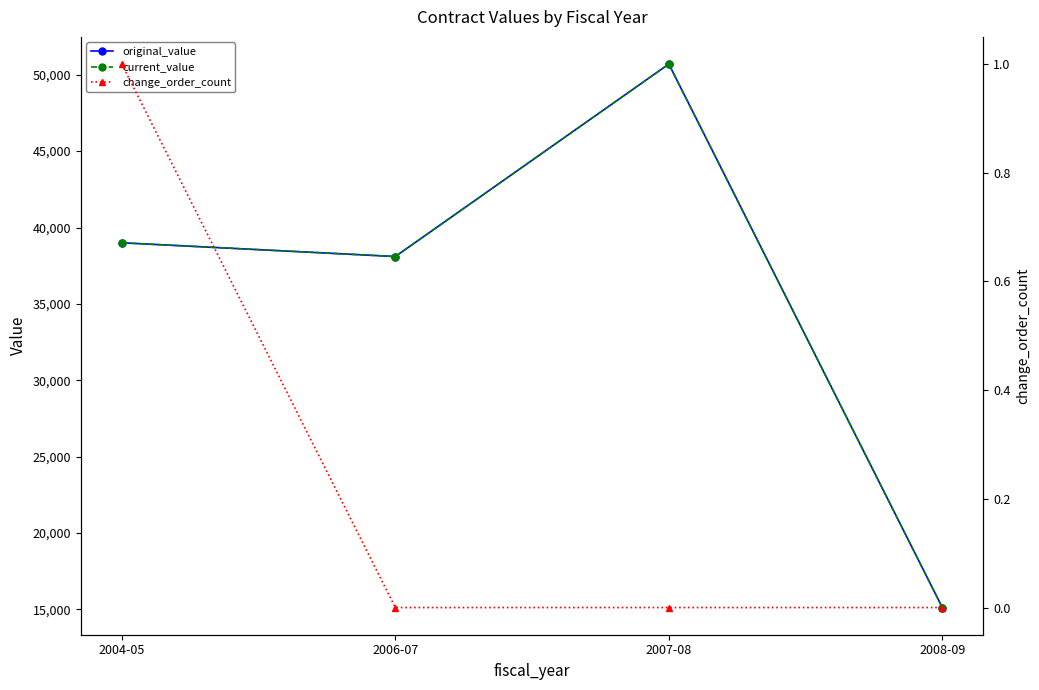

Which category has the lowest value across all series?

2006-07